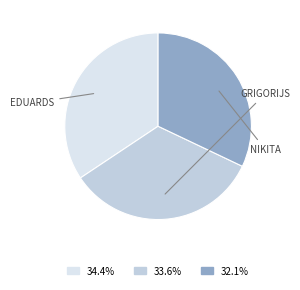

Is there a majority slice in this chart?

No